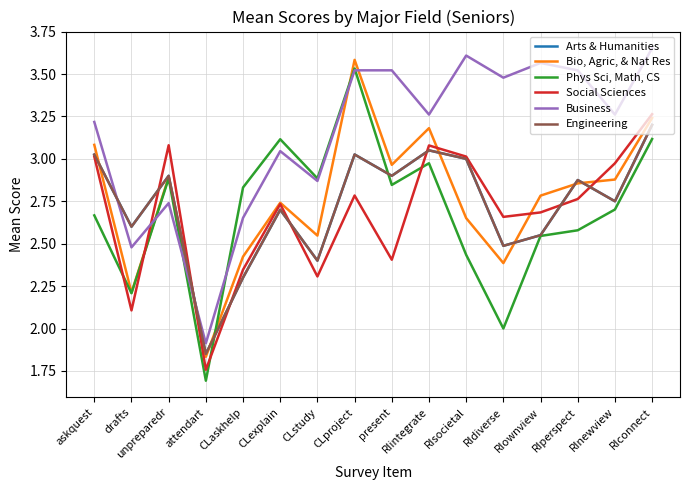

At which label does Bio, Agric, & Nat Res reach its minimum?

attendart